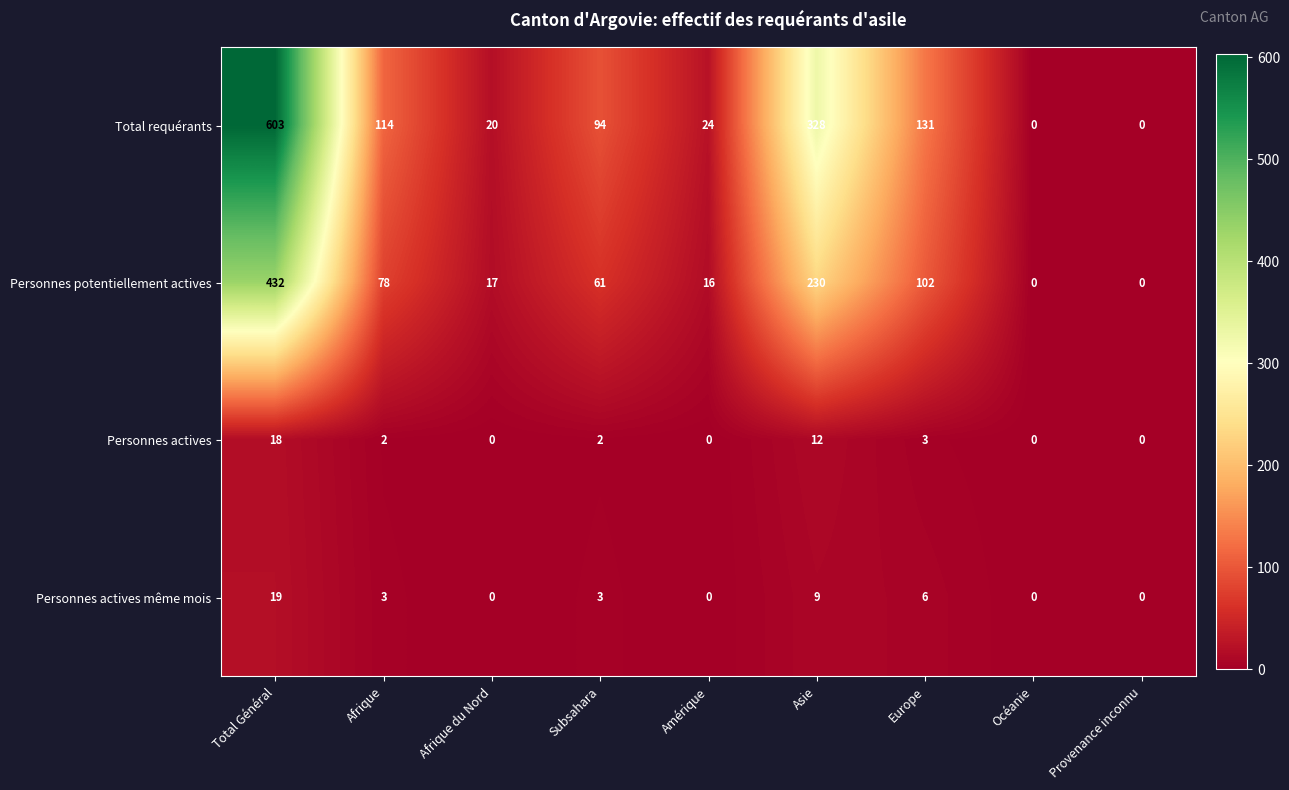

At which label does Personnes actives même mois reach its peak?

Total Général